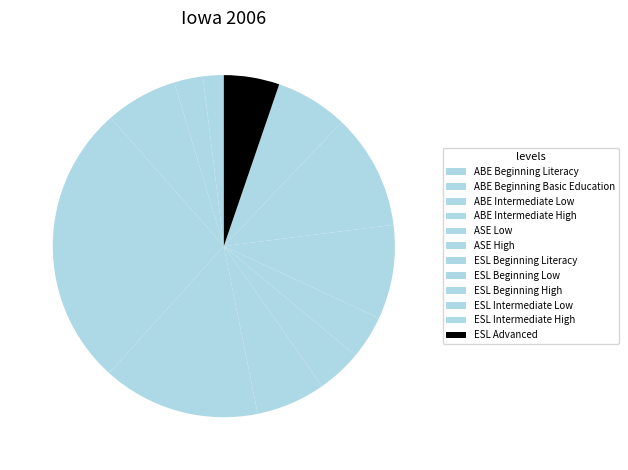

To the nearest percent, what is the difference between the largest and smallest slice percentages?

25%